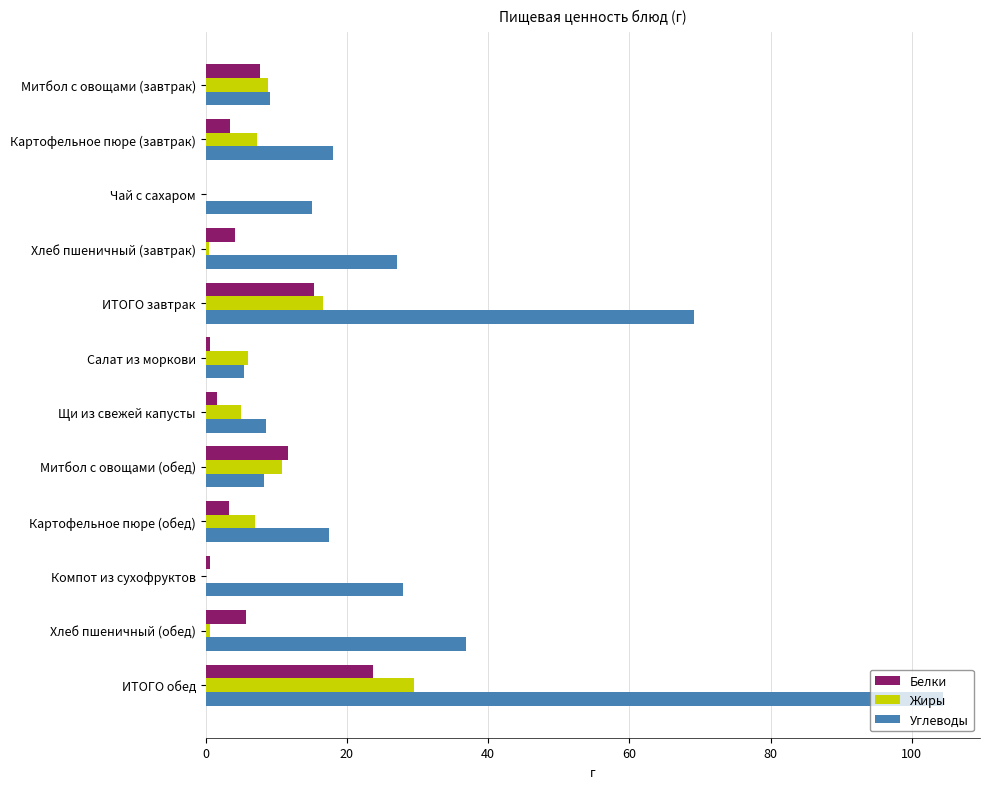

At which category is the sum across all series the highest?

ИТОГО обед